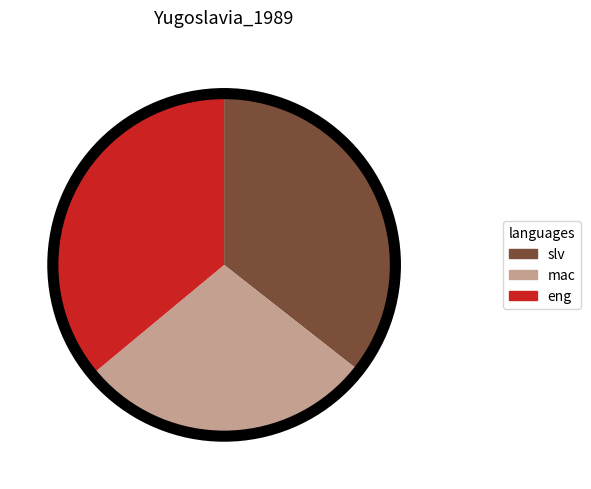

Does eng account for over 50% of the chart?

No